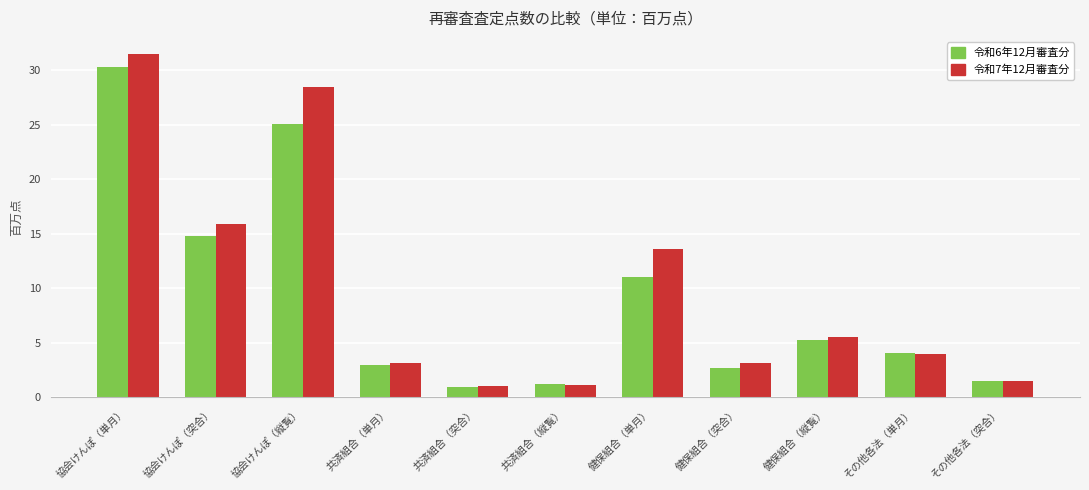

At which category is the sum across all series the highest?

協会けんぽ（単月）